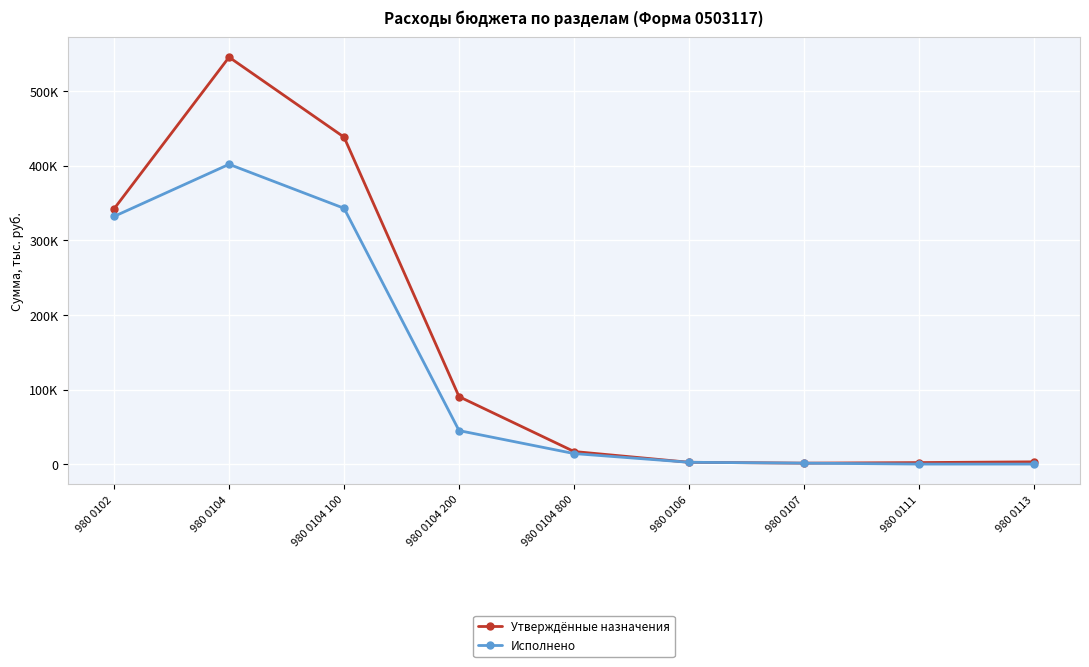

What is the average value of the Исполнено series?

126640.3